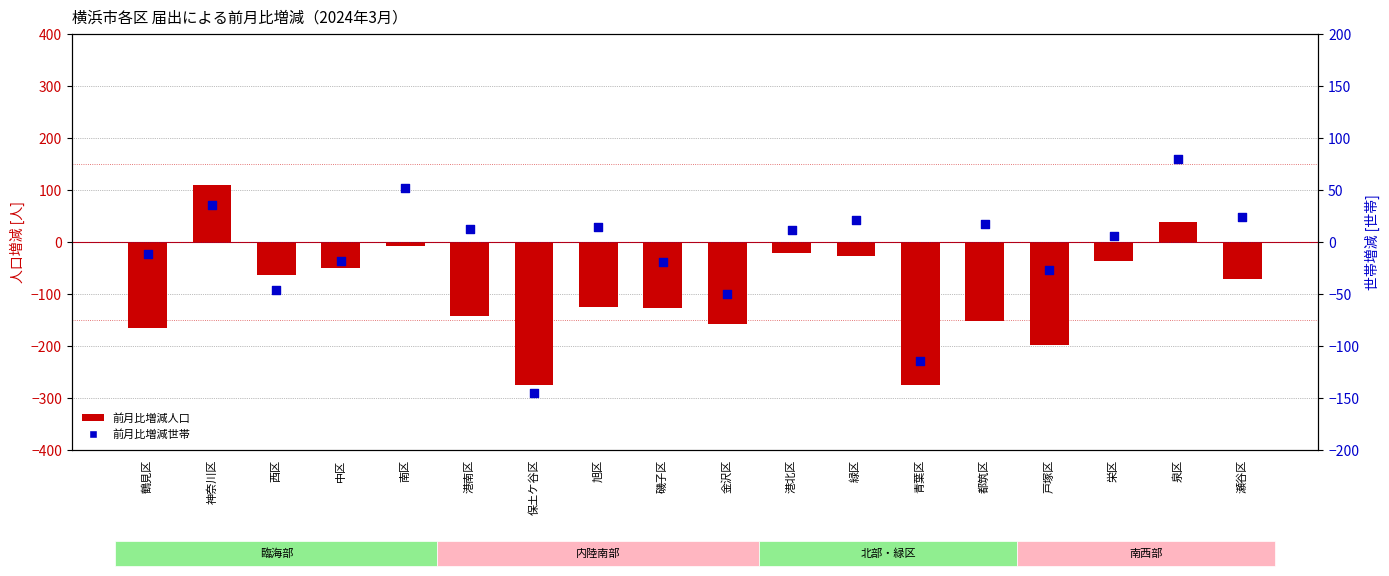

What is the total value across all series at 都筑区?

-135